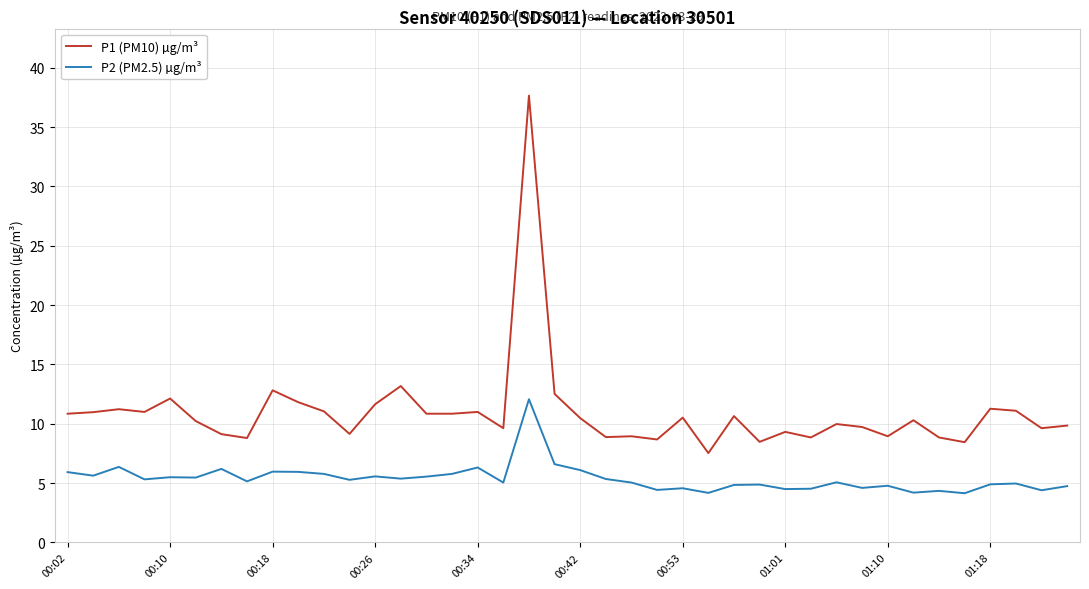

List the series in order of their overall mean, lowest first.

P2 (PM2.5) µg/m³, P1 (PM10) µg/m³